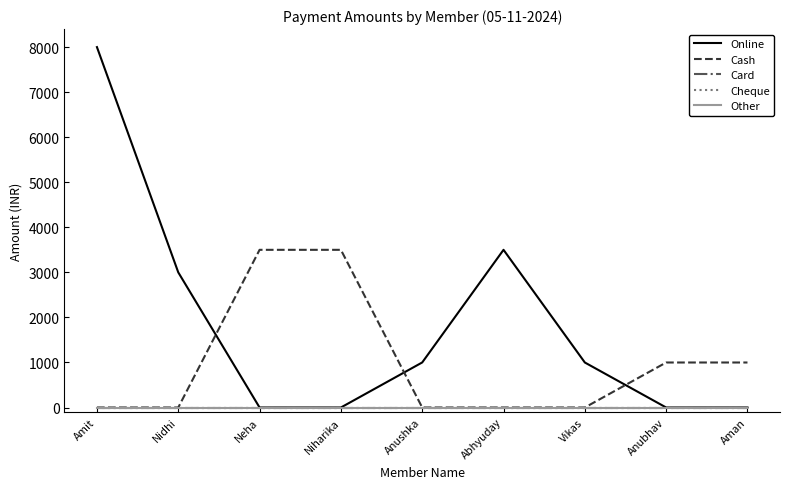

What is the label of the 3rd point from the right?

Vikas